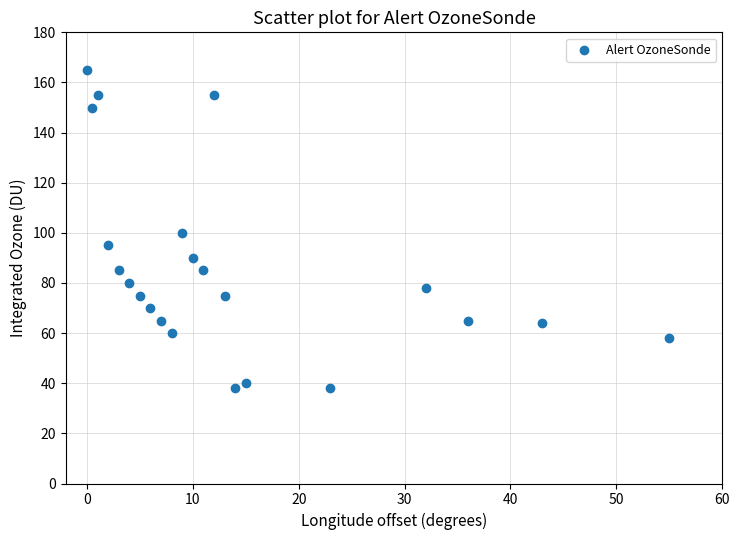

What is the range of Y values (max minus min)?

127